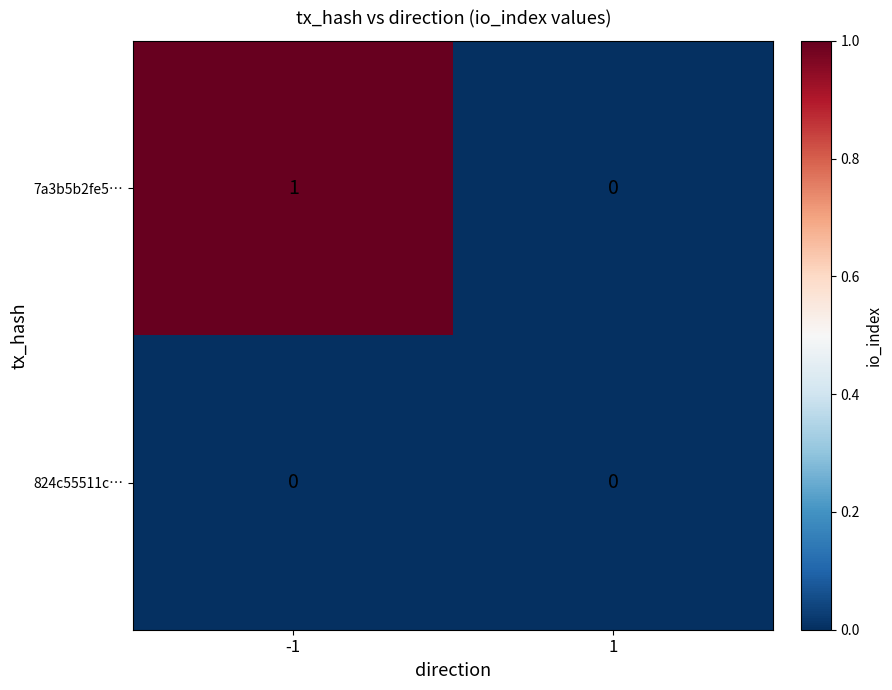

Reading left to right, extract all data points from this chart.

7a3b5b2fe5…: 1	0
824c55511c…: 0	0